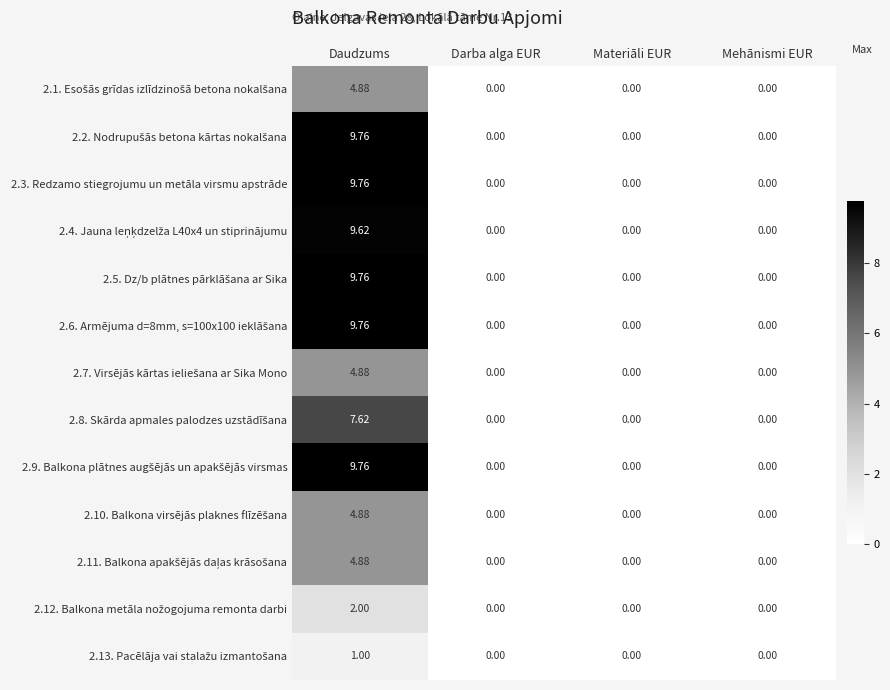

Which category has the highest value across all series?

Daudzums